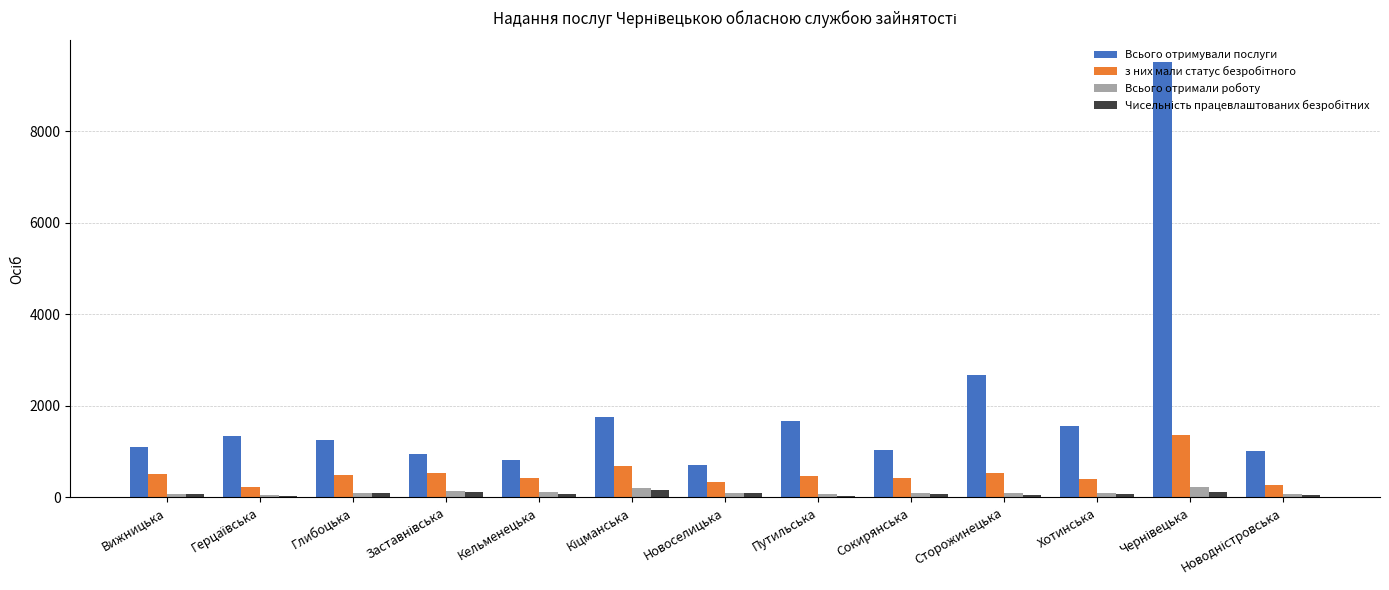

At which label is Всього отримували послуги closest to 5104?

Сторожинецька